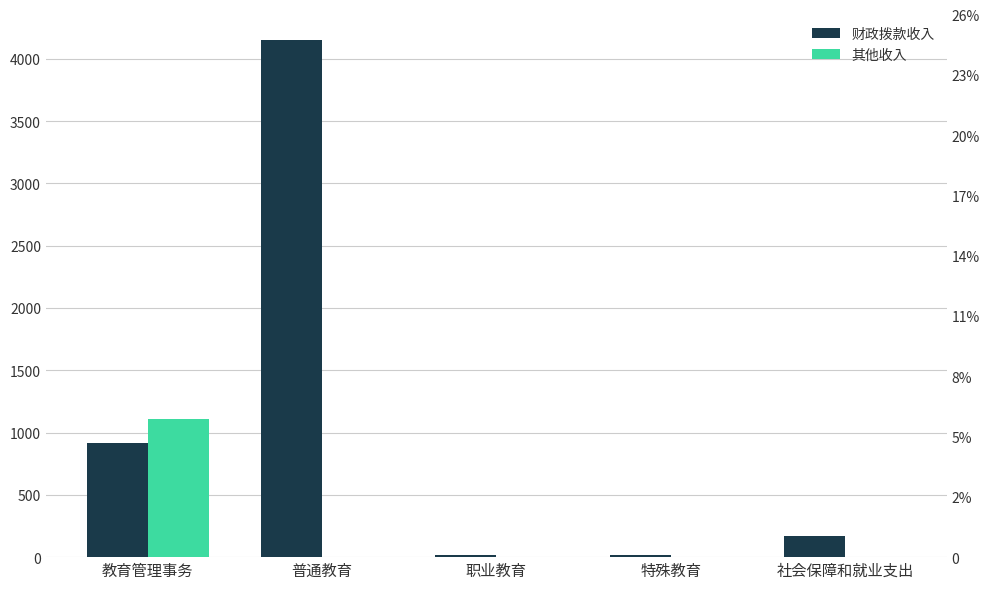

What is the label of the 4th bar from the right?

普通教育